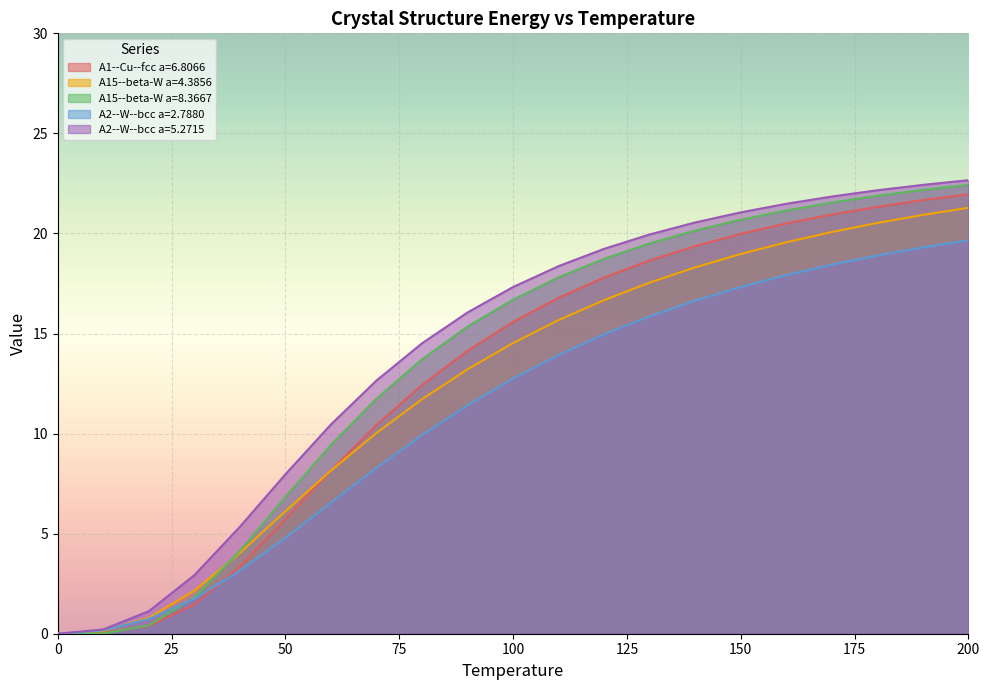

What is the difference between the maximum and minimum values in the A2--W--bcc a=5.2715 series?

22.7